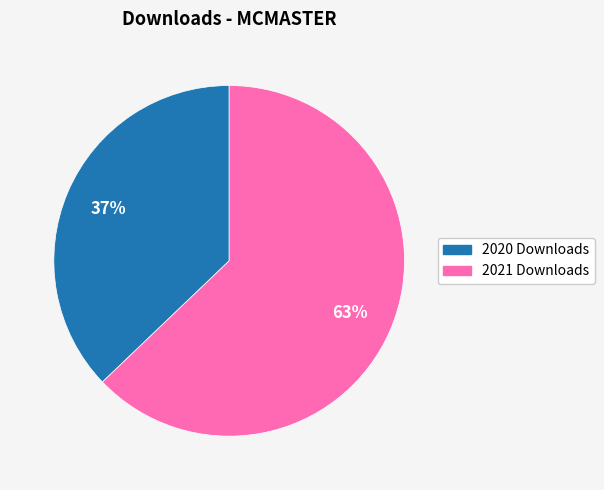

Is 2020 Downloads the majority of the pie?

No